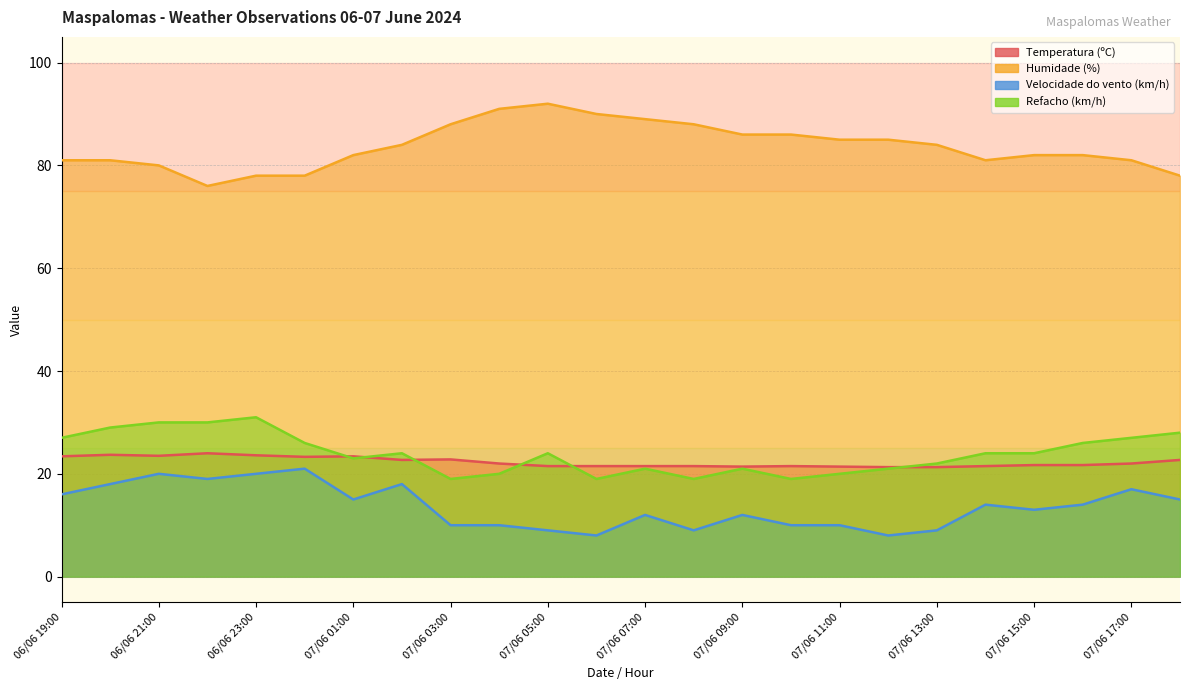

True or false: Refacho (km/h) and Humidade (%) intersect in this chart.

False